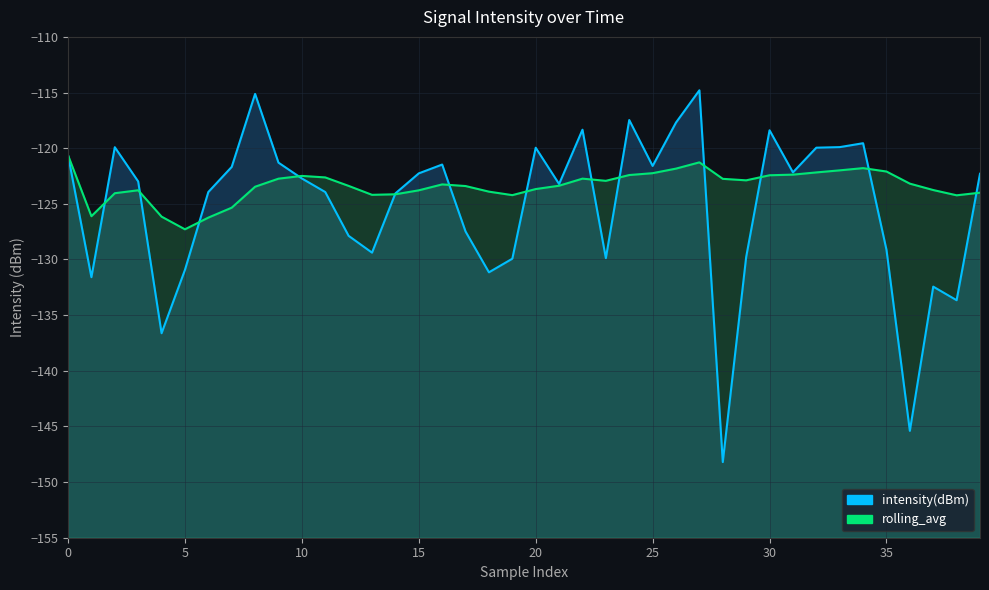

Count the number of data series in this chart.

2